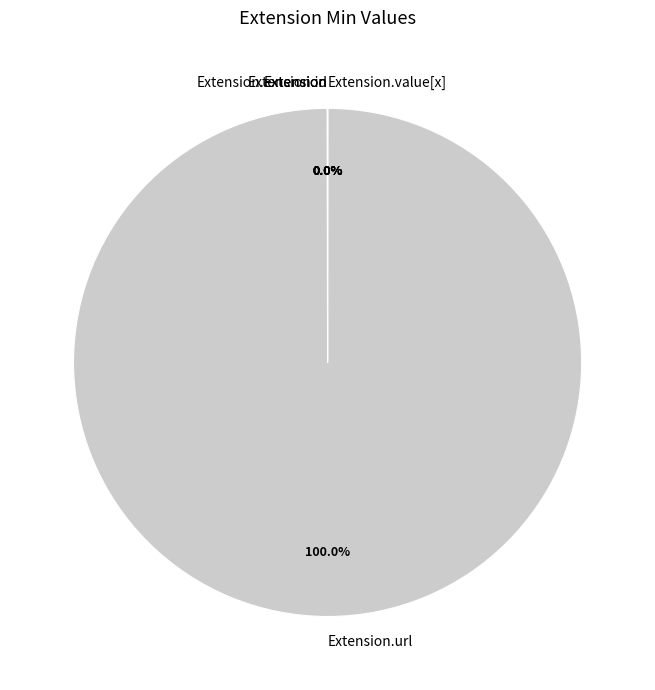

Does any single category account for the majority?

Yes